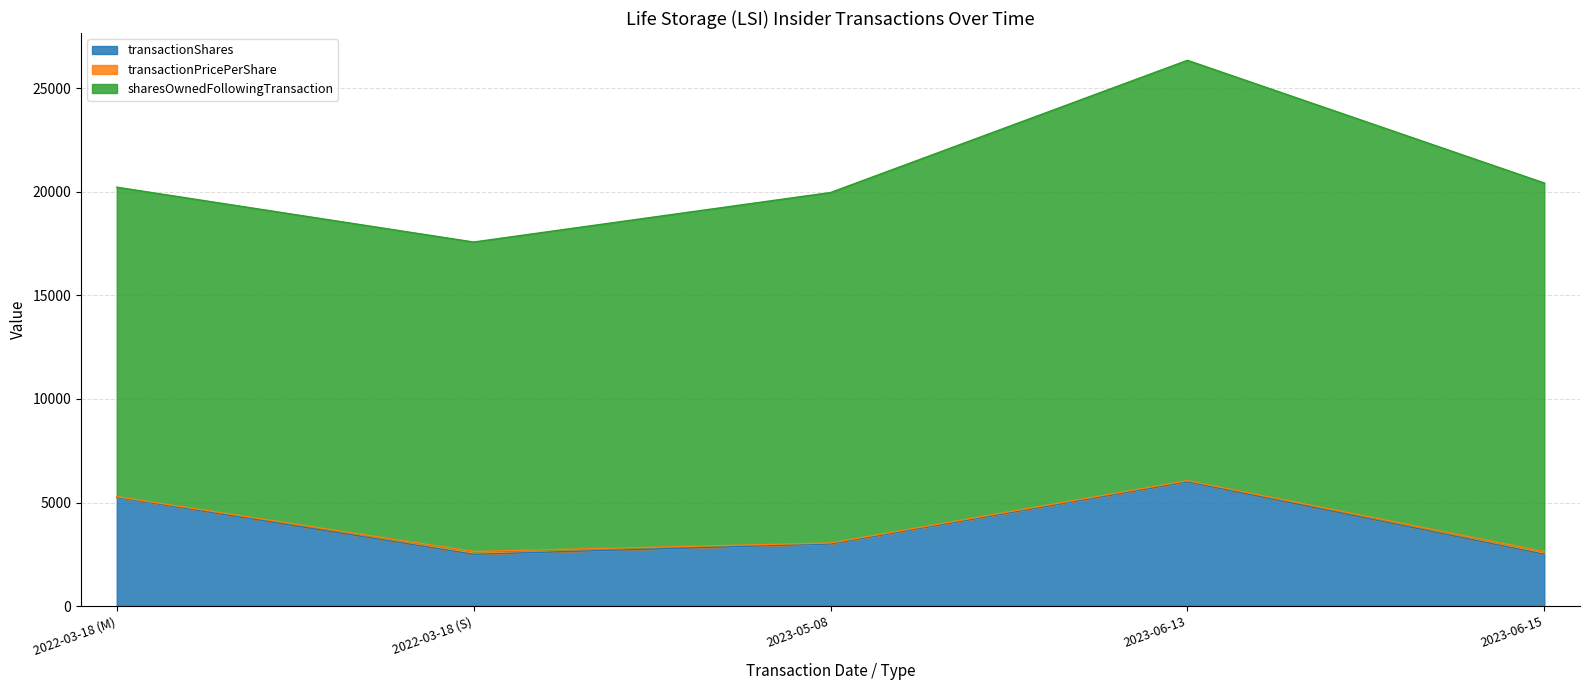

Which category has the highest value in the transactionShares series?

2023-06-13